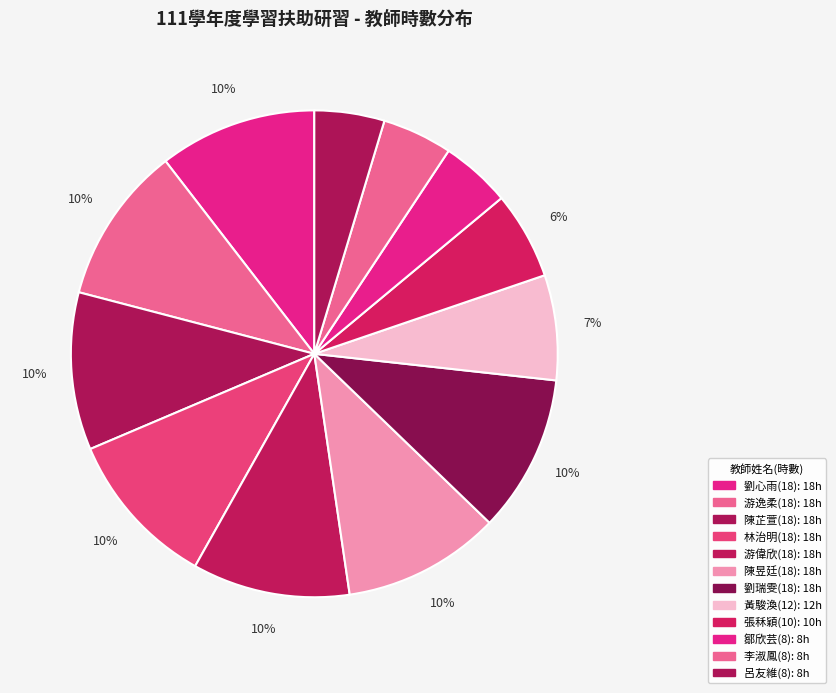

How many slices are in this pie chart?

12